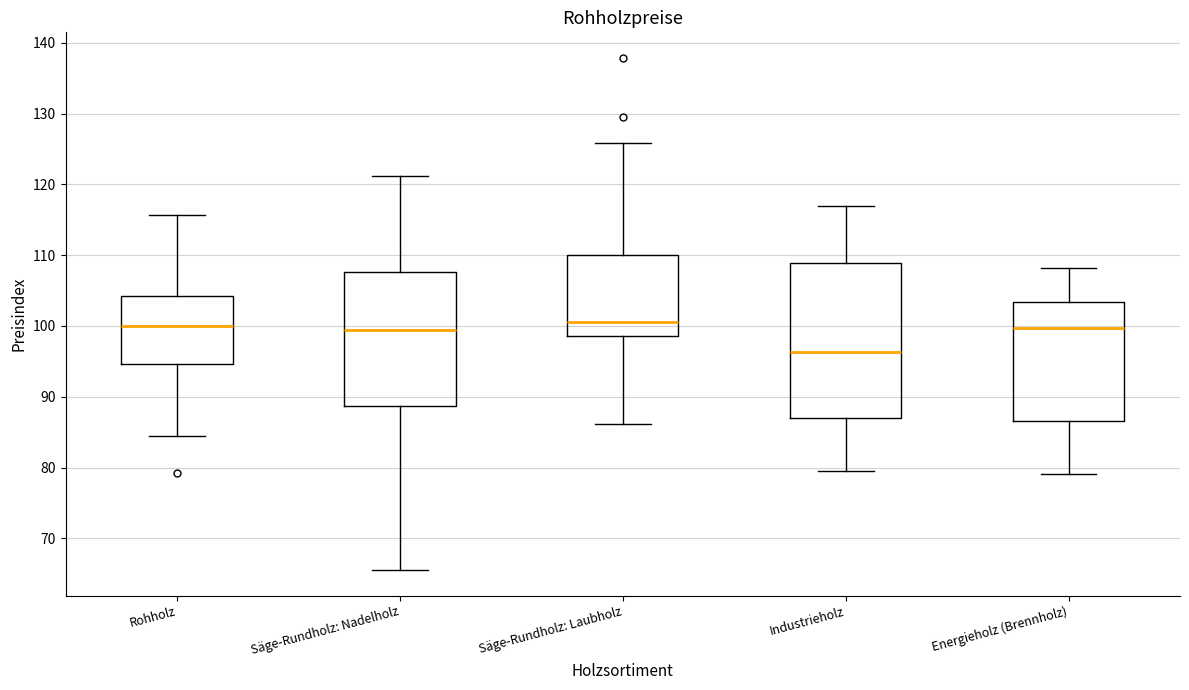

Where does the median line of the box for Industrieholz sit on the y-axis? The values are not printed on the chart, so give them approximately, as read against the axis.

96